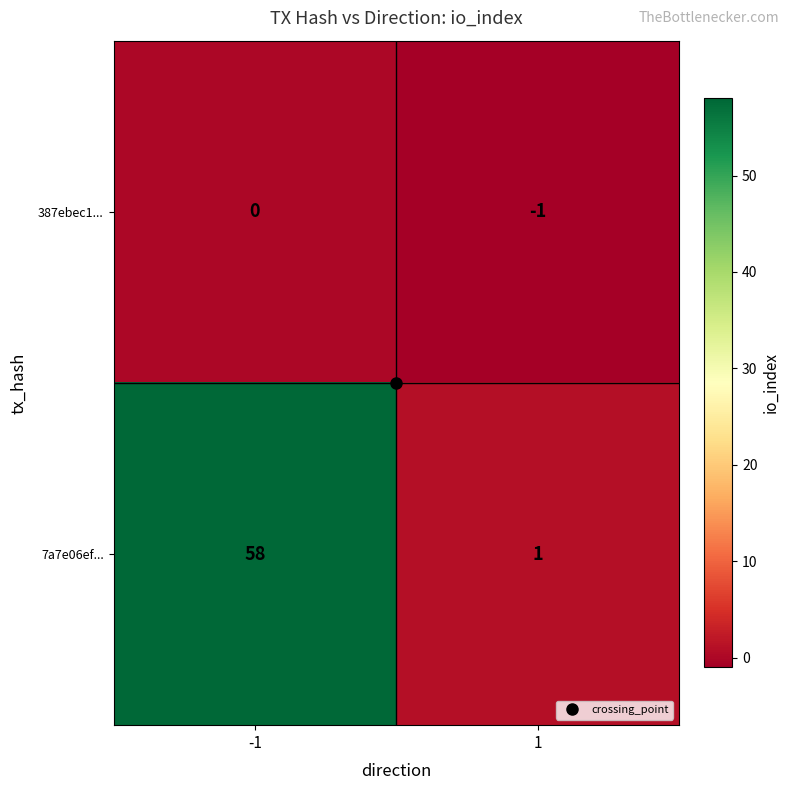

How many distinct data groups are displayed?

2